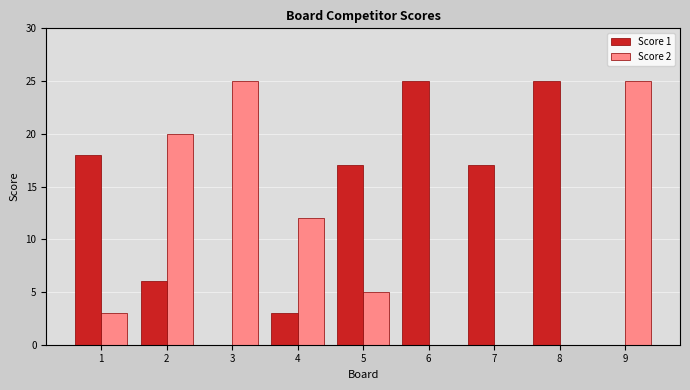

Does the chart contain stacked bars?

No